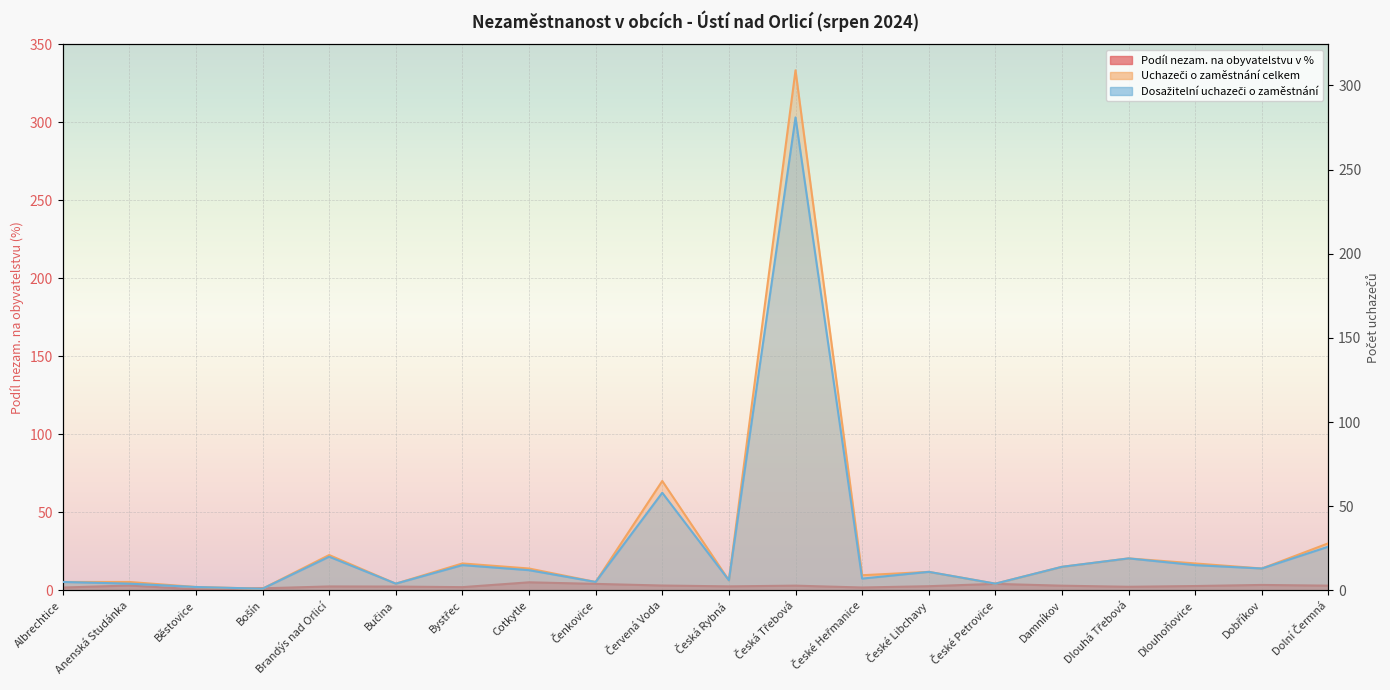

How many lines are shown in the chart?

3